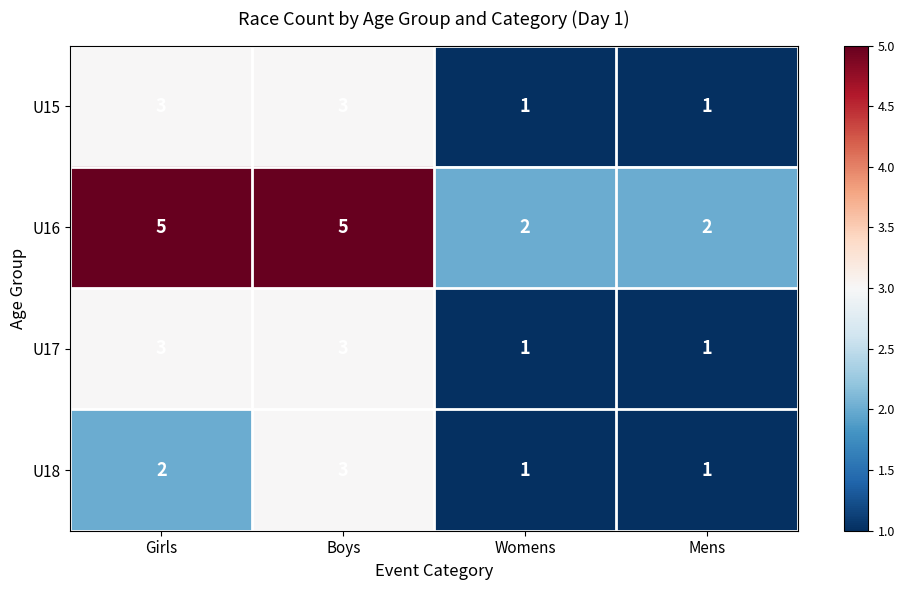

Count the U18 values in the range 1 to 3.

4